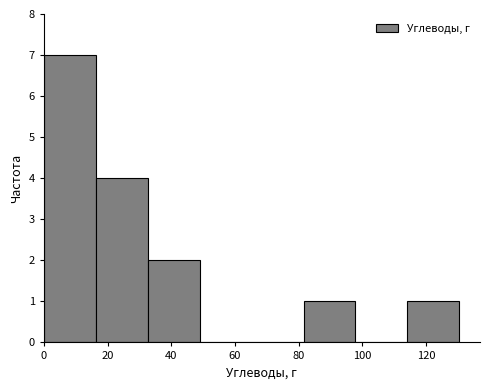

How tall is the bar that spans 16 to 32 on the x-axis? Neither the bar edges nor the heights are printed on the chart, so give them approximately, as read against the axes.

4